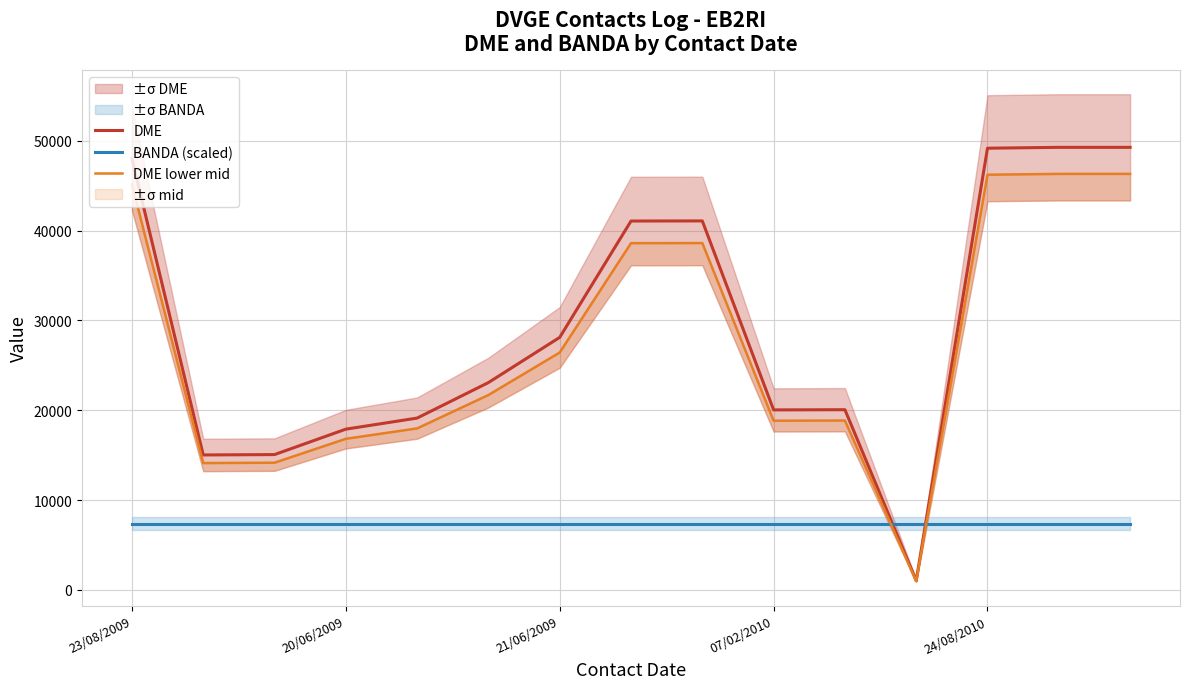

What is the difference between the maximum and second lowest values in the DME series?

34245.0